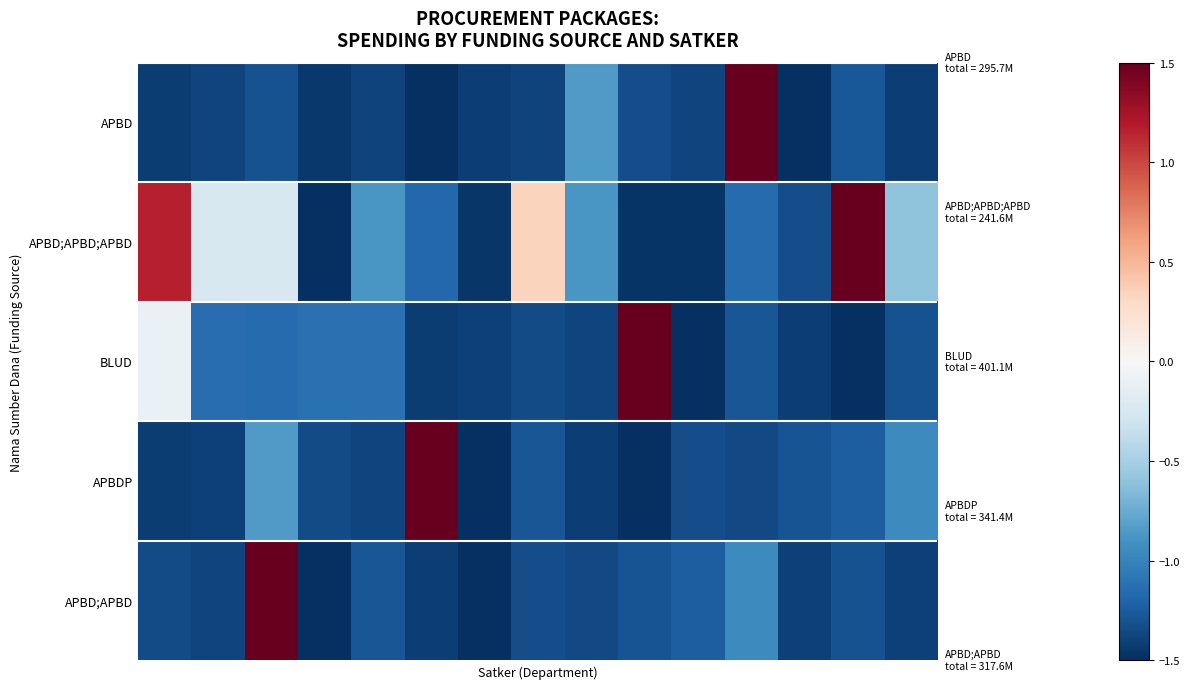

How many data points does each series have?

15